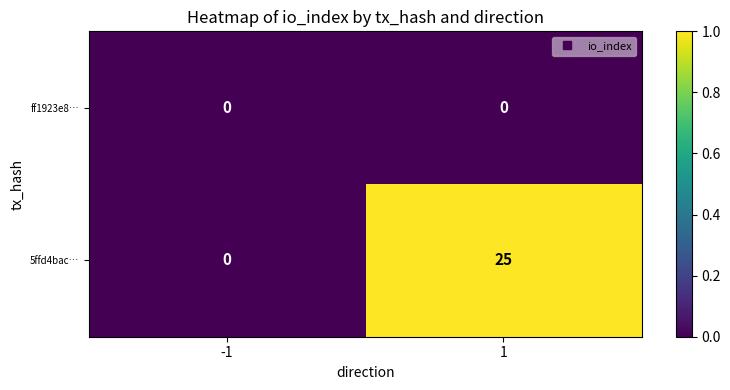

Which series has the largest total across all categories?

5ffd4bac…